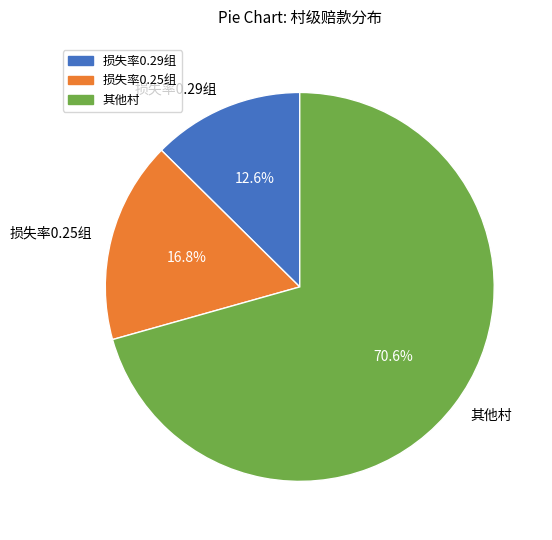

What is the ratio of the value at 损失率0.25组 to the value at 损失率0.29组?

1.3